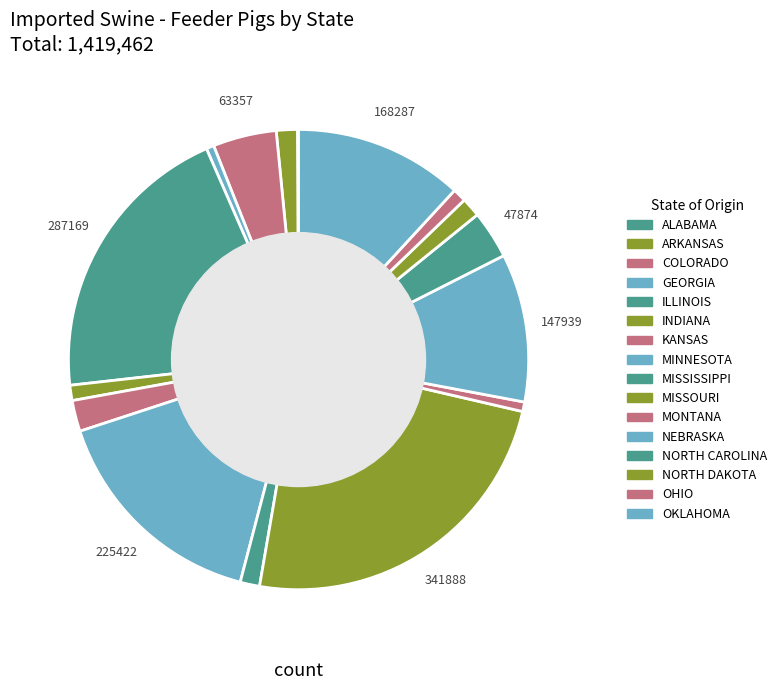

How much of the chart is everything except MISSISSIPPI?

98.6%